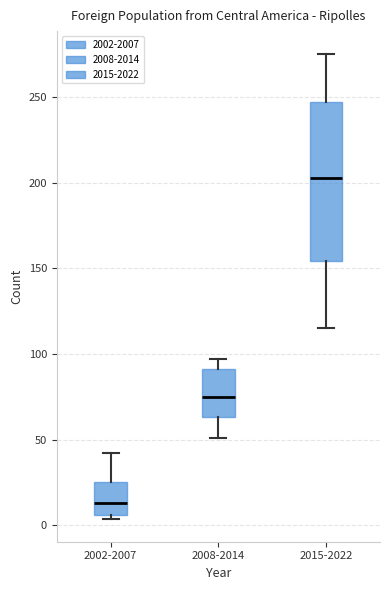

Reading left to right, transcribe this box plot: for each box, give where its median line is, the range the box spans, and where its two whiskers end, as read against the y-axis. The values are not printed on the chart, so give them approximately, as read against the axis.

2002-2007: median 15, box 5 to 25, whiskers 5 (just below the box's lower edge) to 40
2008-2014: median 75, box 65 to 90, whiskers 50 to 95
2015-2022: median 205, box 155 to 245, whiskers 115 to 275